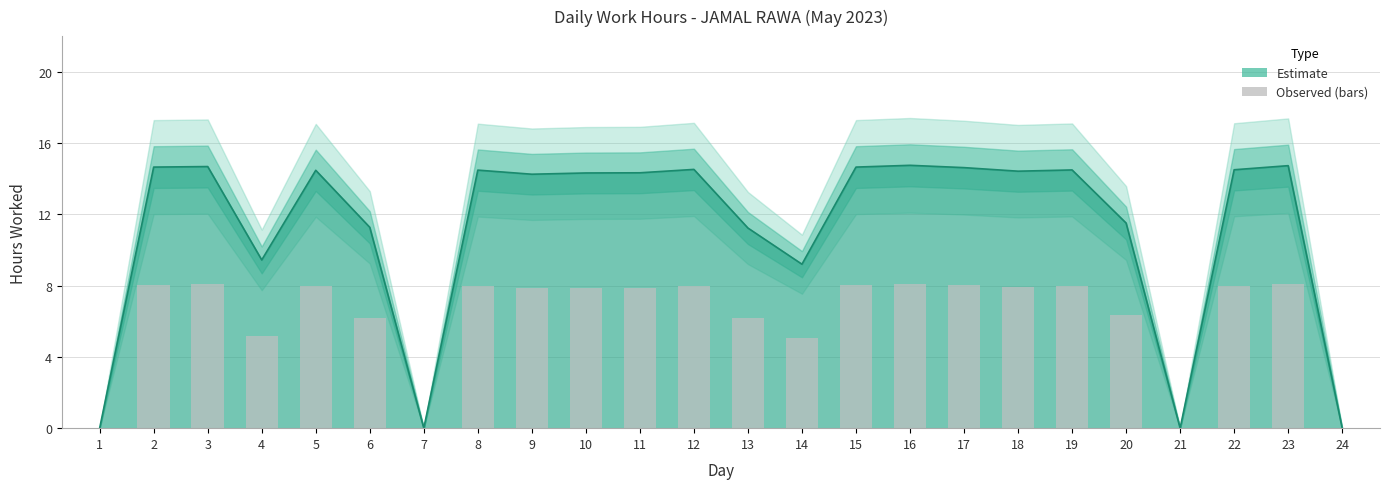

What is the sum of all values?

148.8